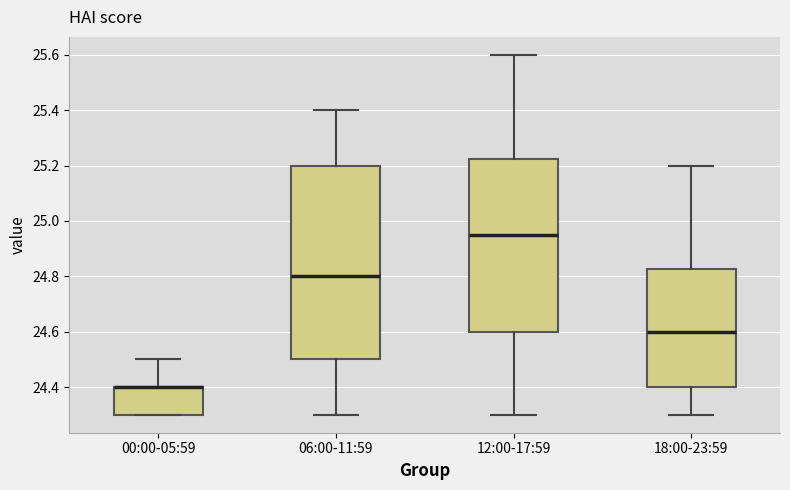

Reading left to right, read every box against the y-axis: the position of its median line, the range the box covers, and the ends of its whiskers. The values are not printed on the chart, so give them approximately, as read against the axis.

00:00-05:59: median 24.40 (drawn on the box's upper edge), box 24.30 to 24.40, whiskers 24.30 to 24.50
06:00-11:59: median 24.80, box 24.50 to 25.20, whiskers 24.30 to 25.40
12:00-17:59: median 24.96, box 24.60 to 25.22, whiskers 24.30 to 25.60
18:00-23:59: median 24.60, box 24.40 to 24.82, whiskers 24.30 to 25.20